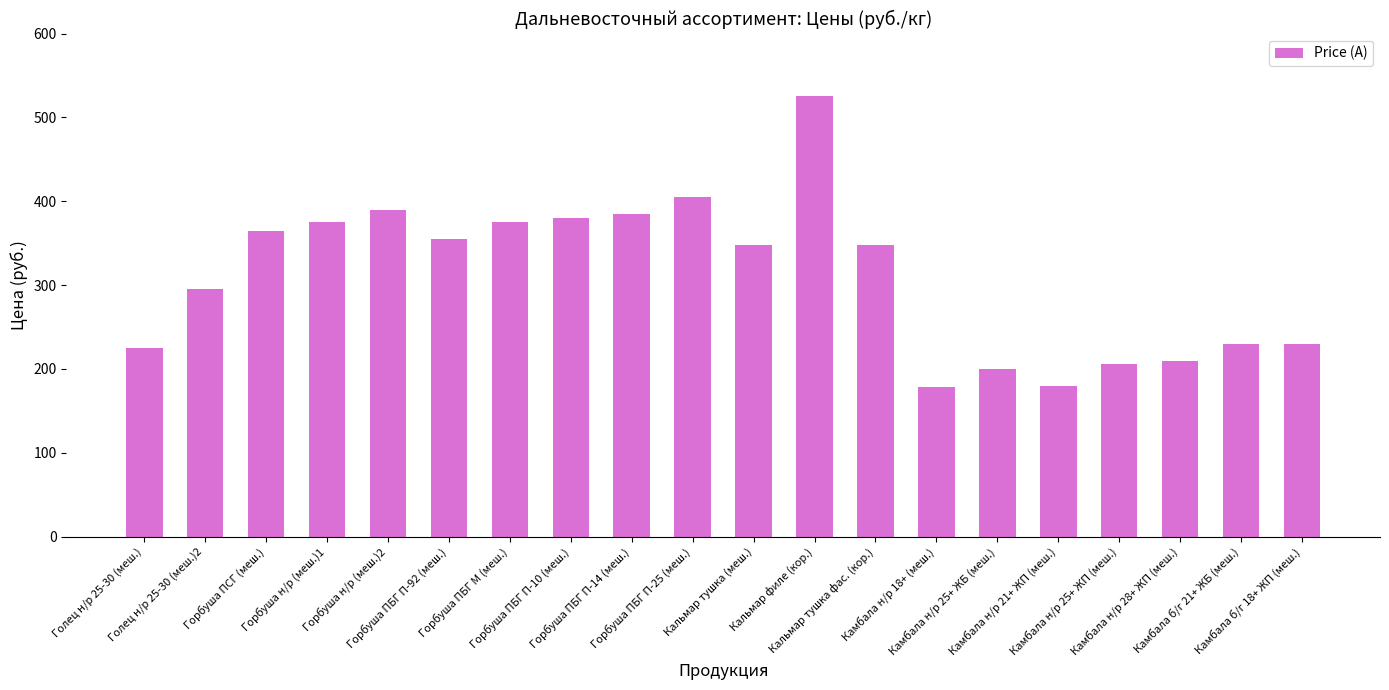

What is the label of the 19th bar from the right?

Голец н/р 25-30 (меш.)2